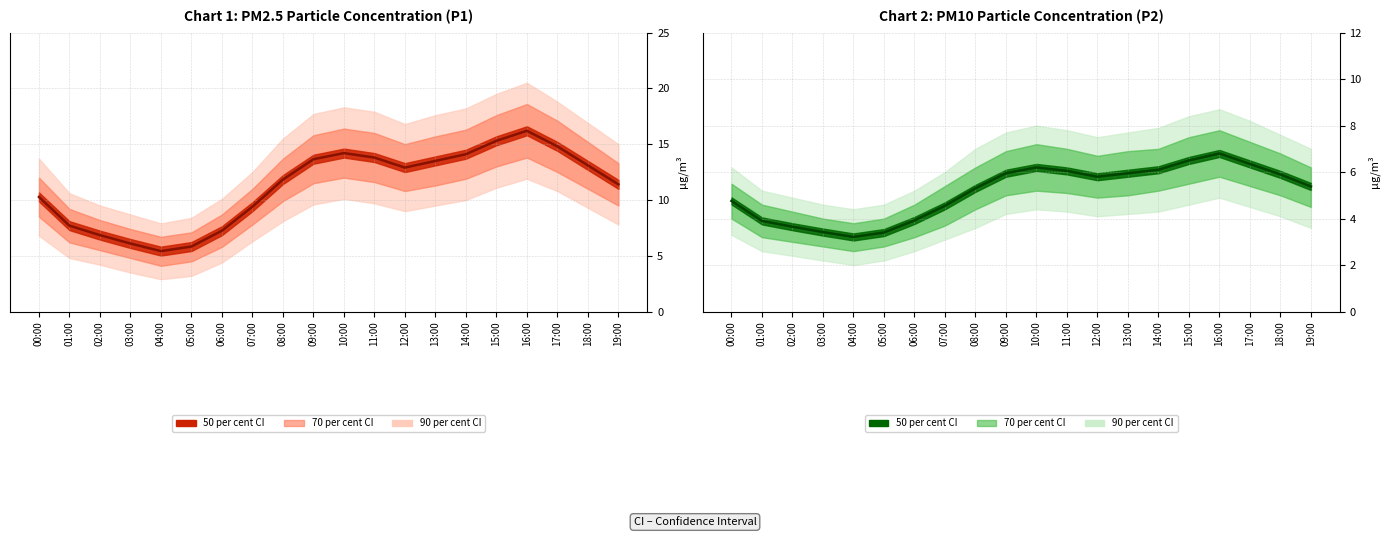

What is the maximum value for P1 central?

16.2